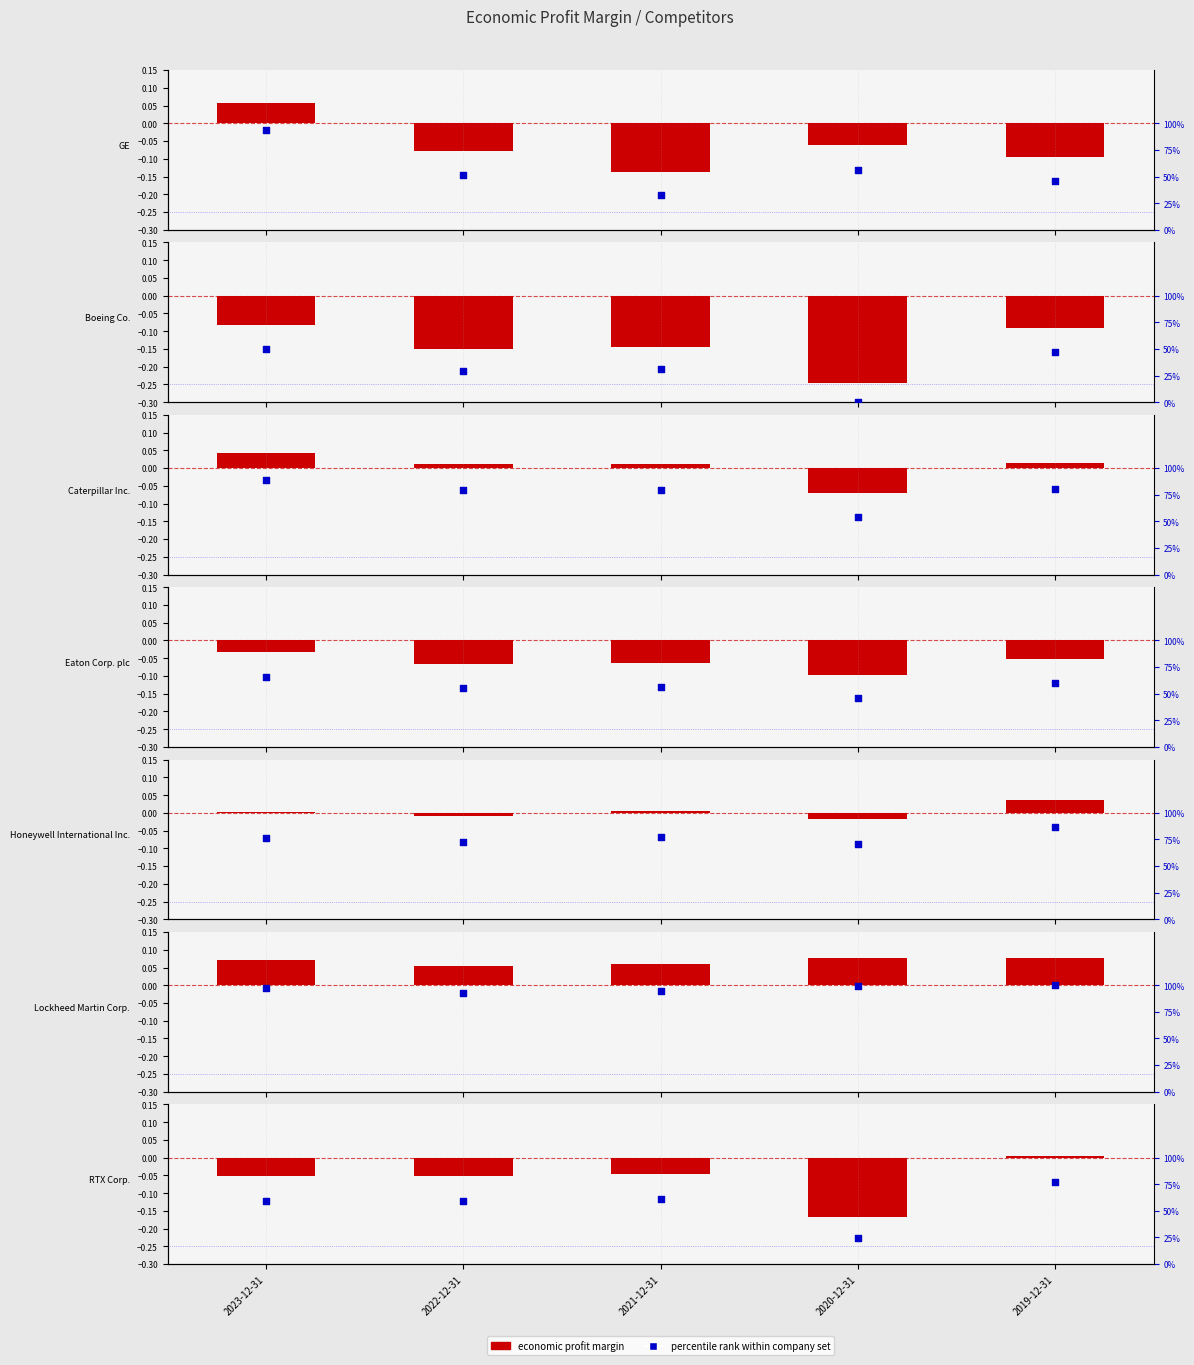

What is the change in value from 2021-12-31 to 2019-12-31?

+0.1